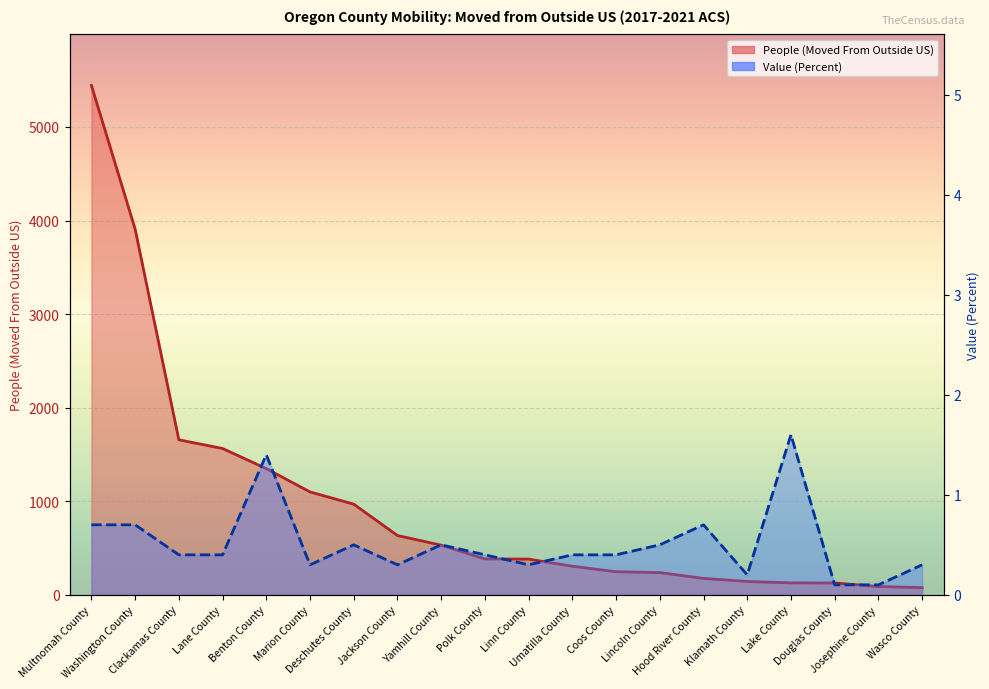

Which series changed the most between Deschutes County and Coos County?

People (Moved From Outside US)